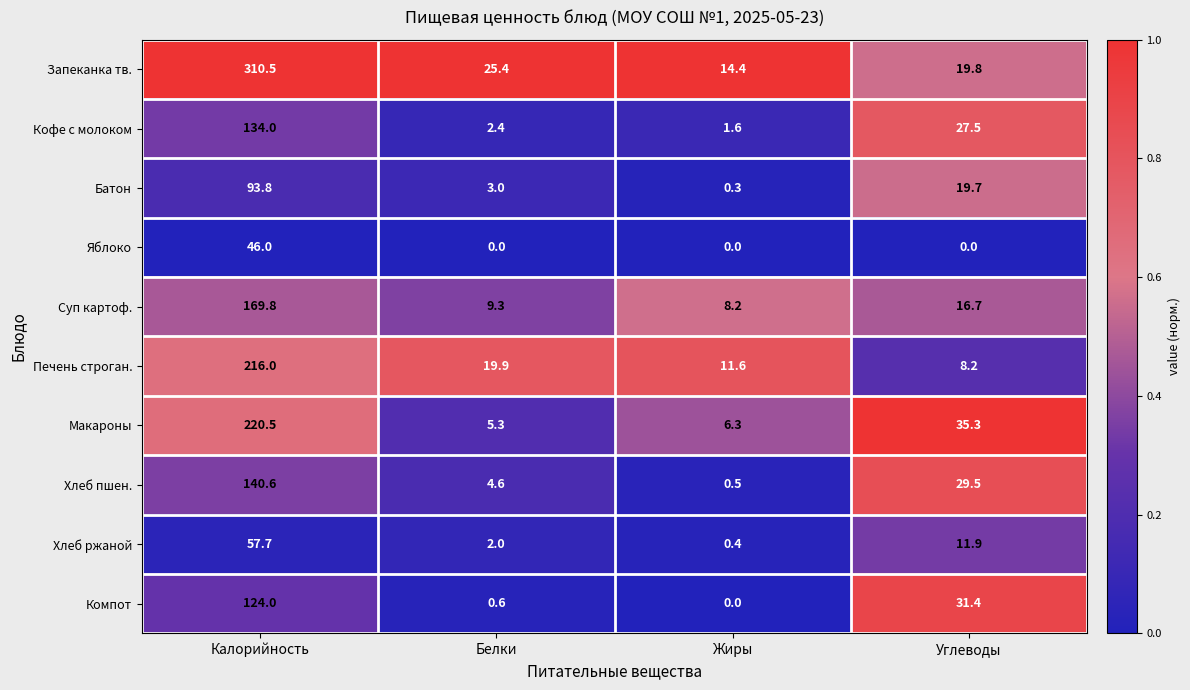

How many series are shown in this chart?

10